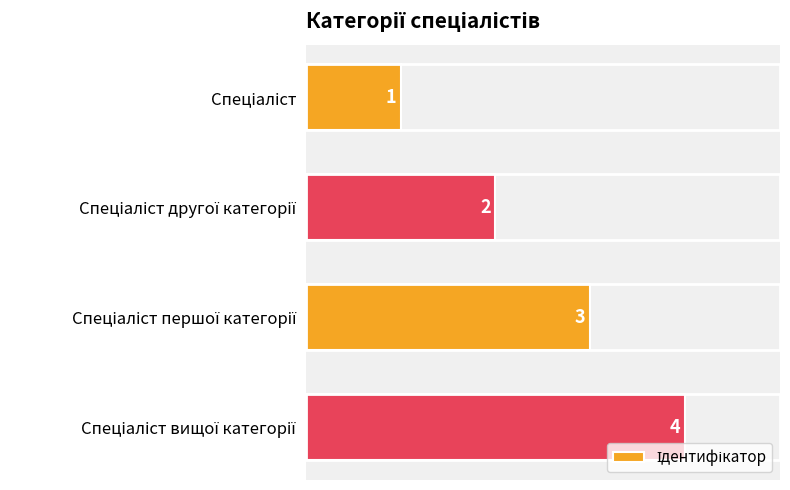

What is the difference between the maximum and minimum values?

3